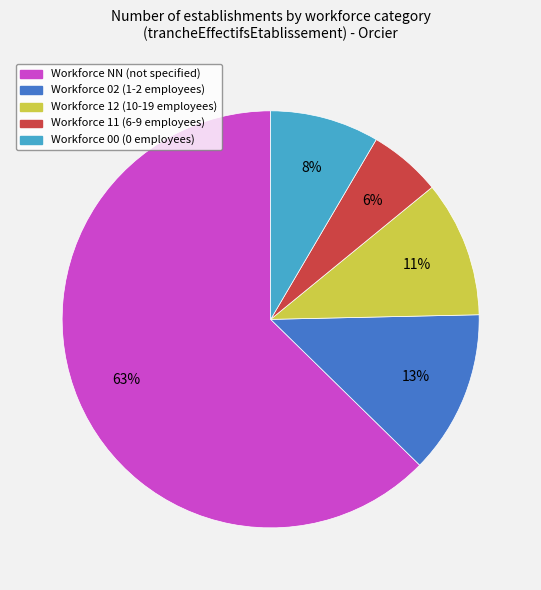

Between Workforce 11 (6-9 employees) and Workforce 12 (10-19 employees), which is larger?

Workforce 12 (10-19 employees)